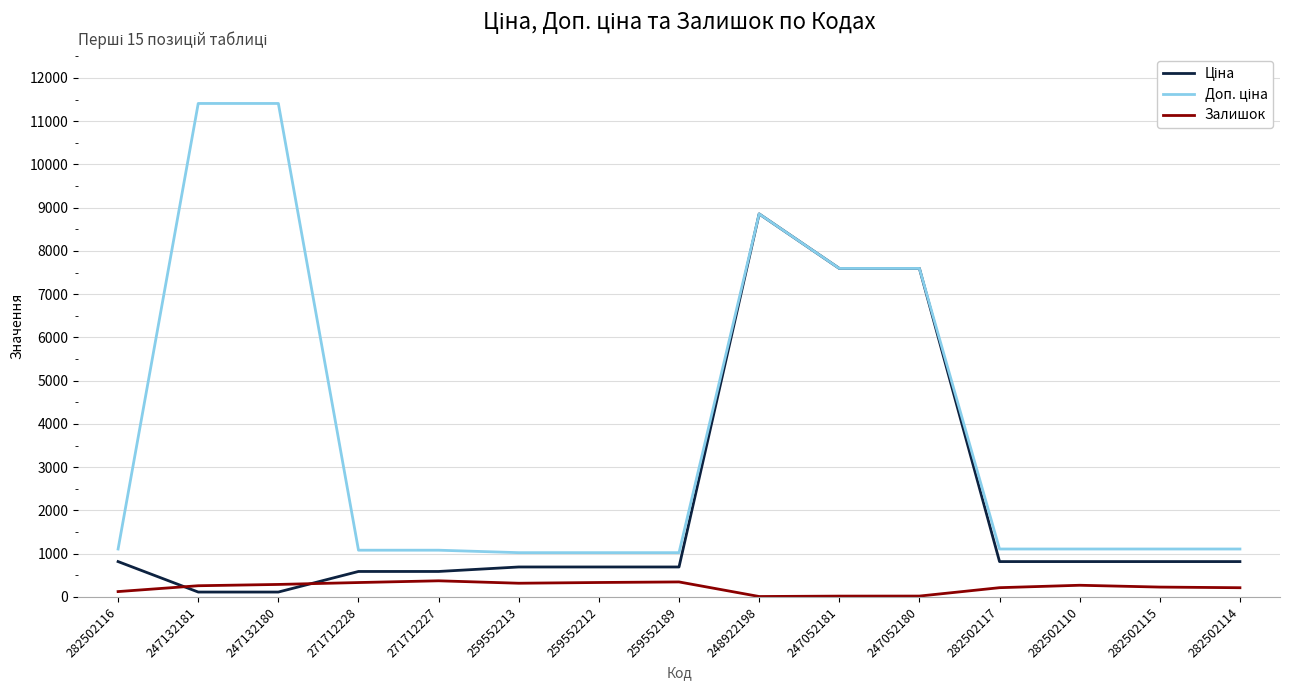

The value of Залишок at 282502115 is 229.0. True or false?

True